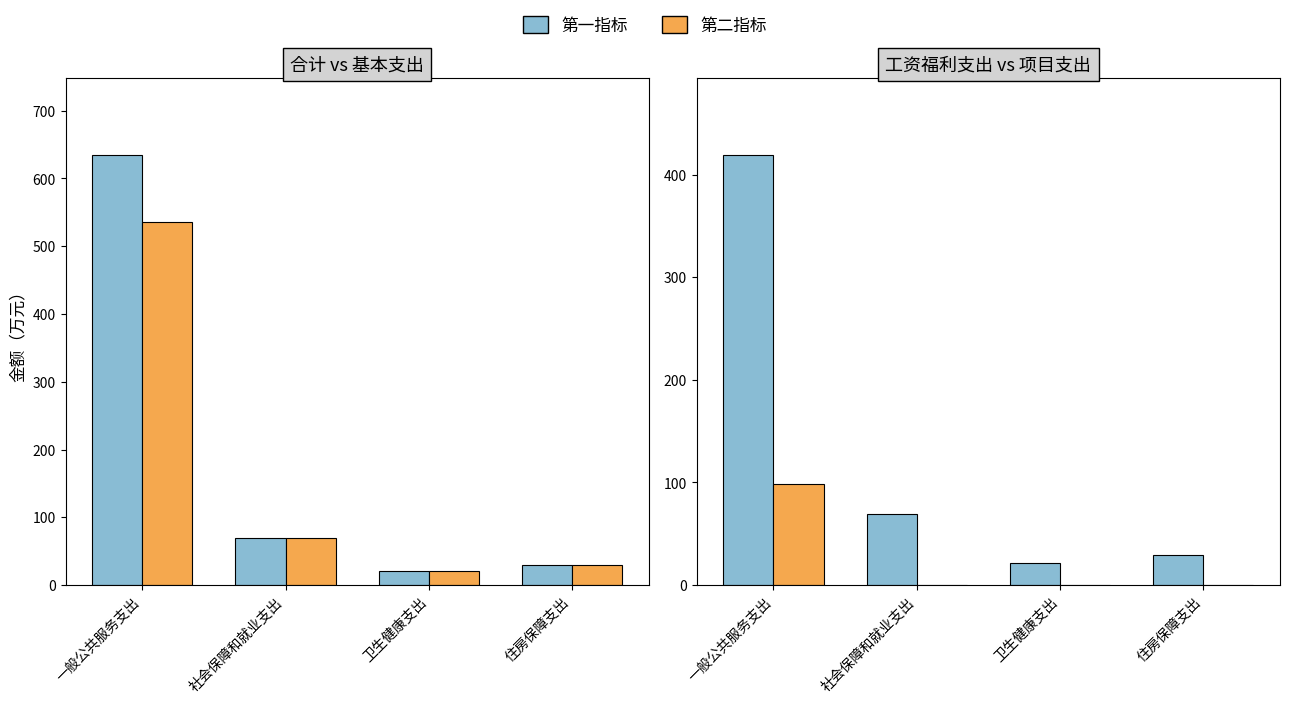

The 项目支出 series shows 0.0 at 卫生健康支出. True or false?

True